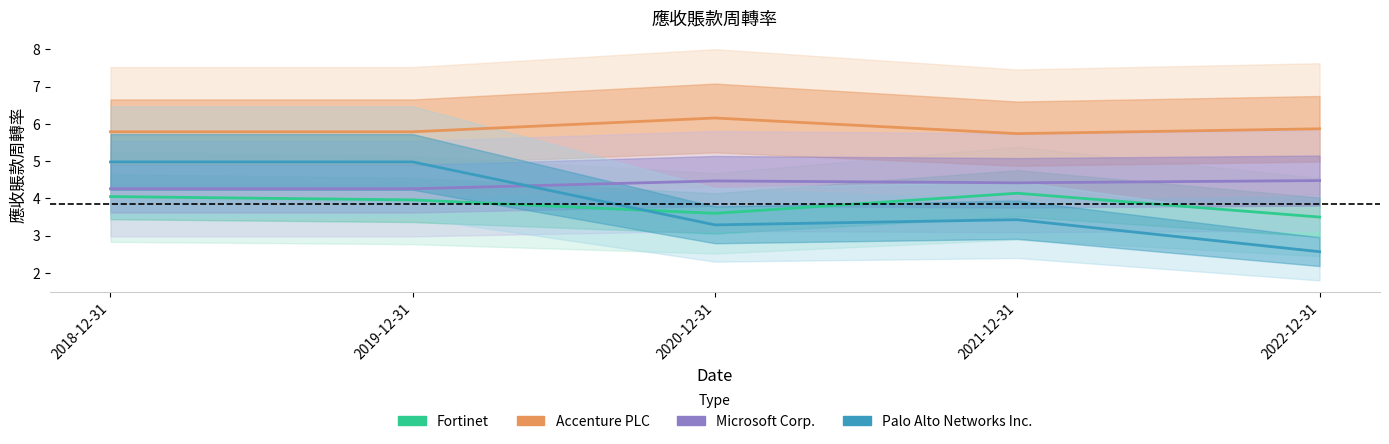

True or false: Fortinet has a value of 4.1 at 2021-12-31.

True